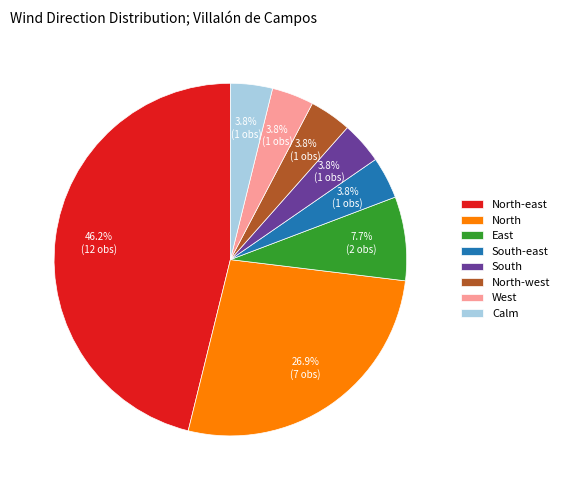

What is the largest slice in the pie chart?

North-east